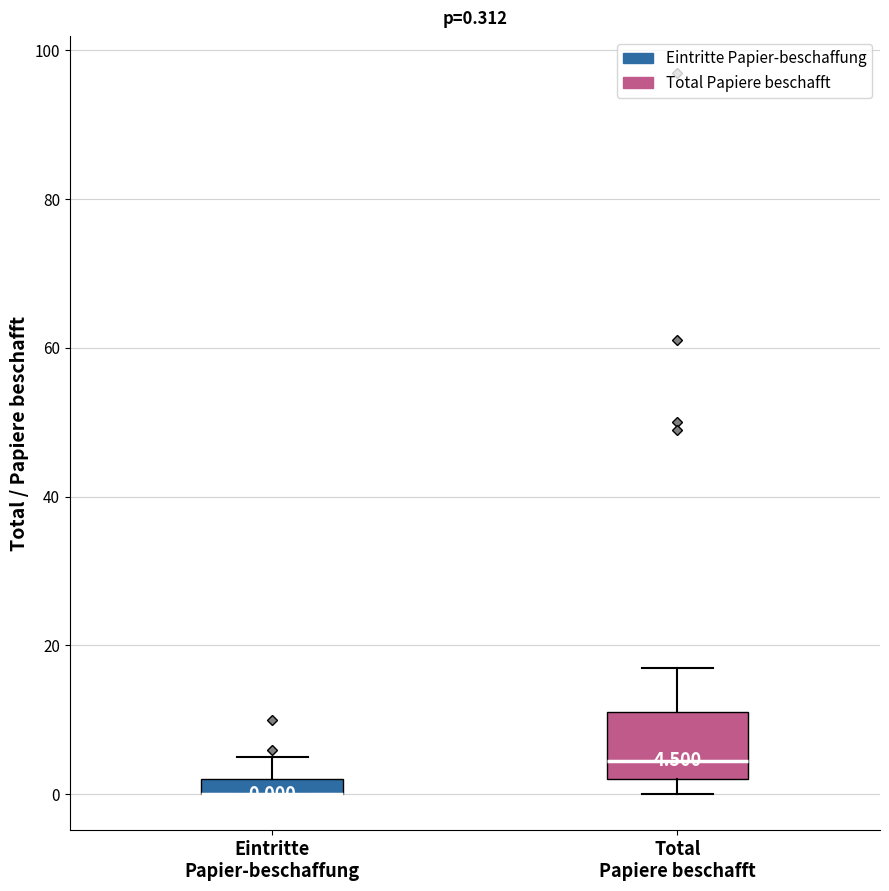

Comparing the boxes themselves (not the whiskers), which one is the tallest?

Total Papiere beschafft